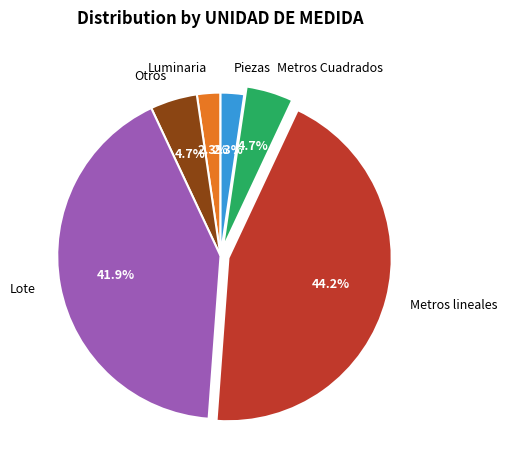

What is the largest slice in the pie chart?

Metros lineales